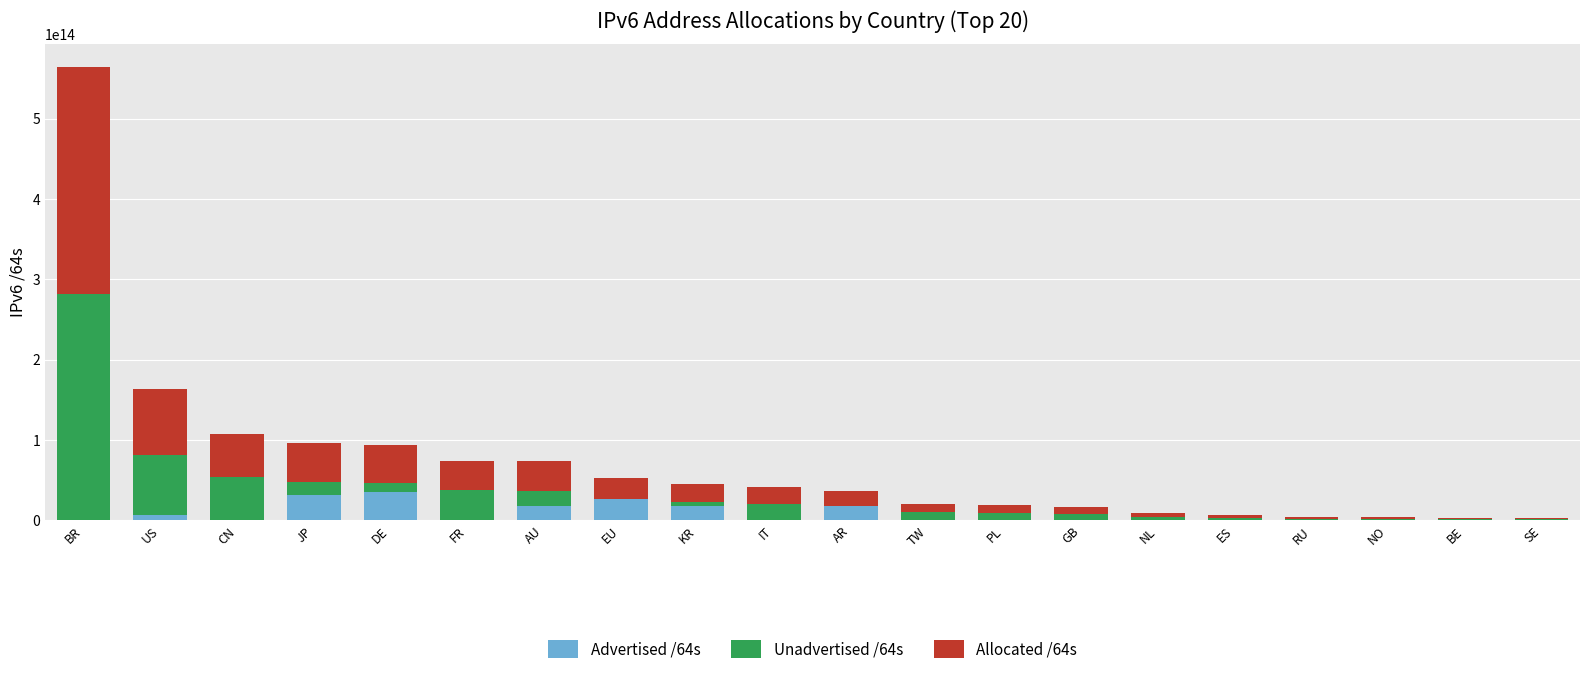

What is the total value across all series at GB?

16673073266688